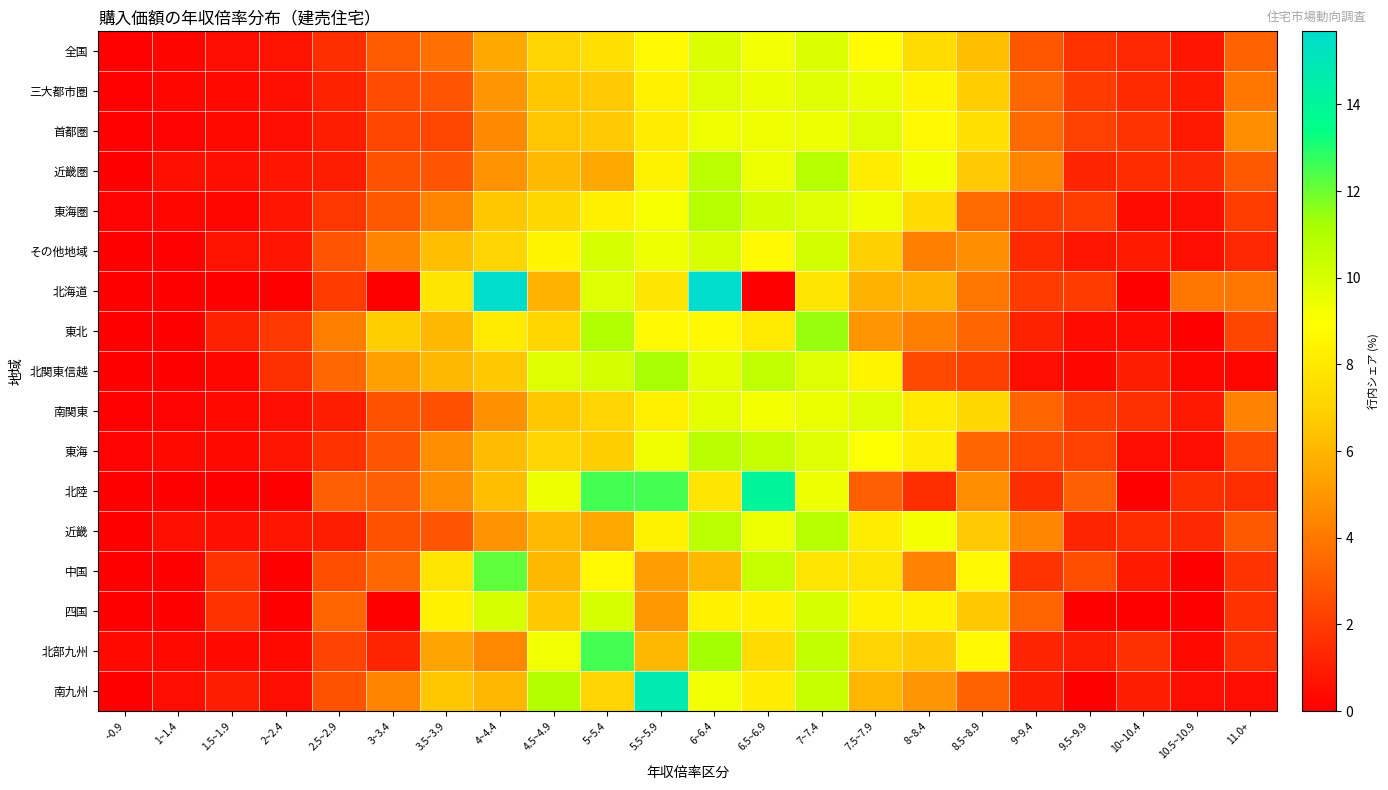

At which category is the sum across all series the highest?

6~6.4